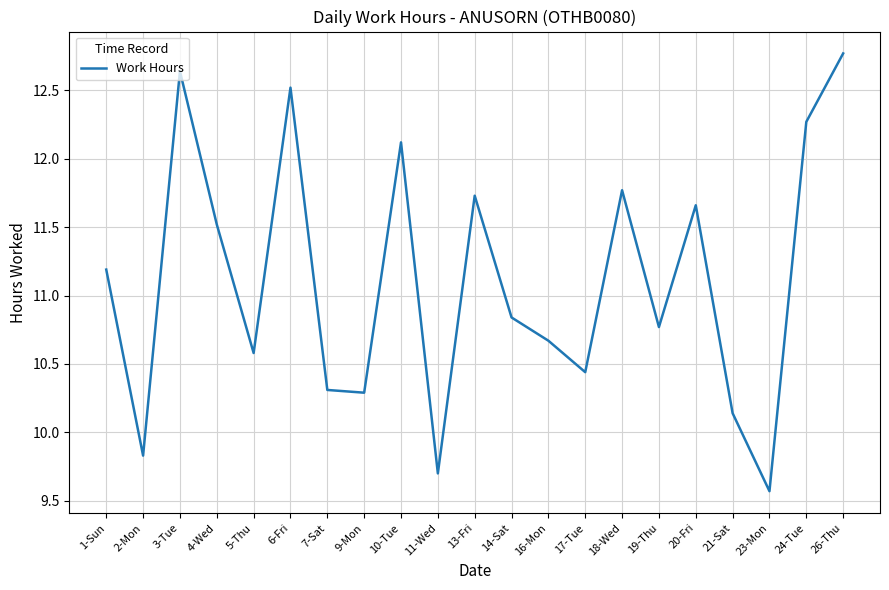

Is it true that the value at 10-Tue is 12.1?

True